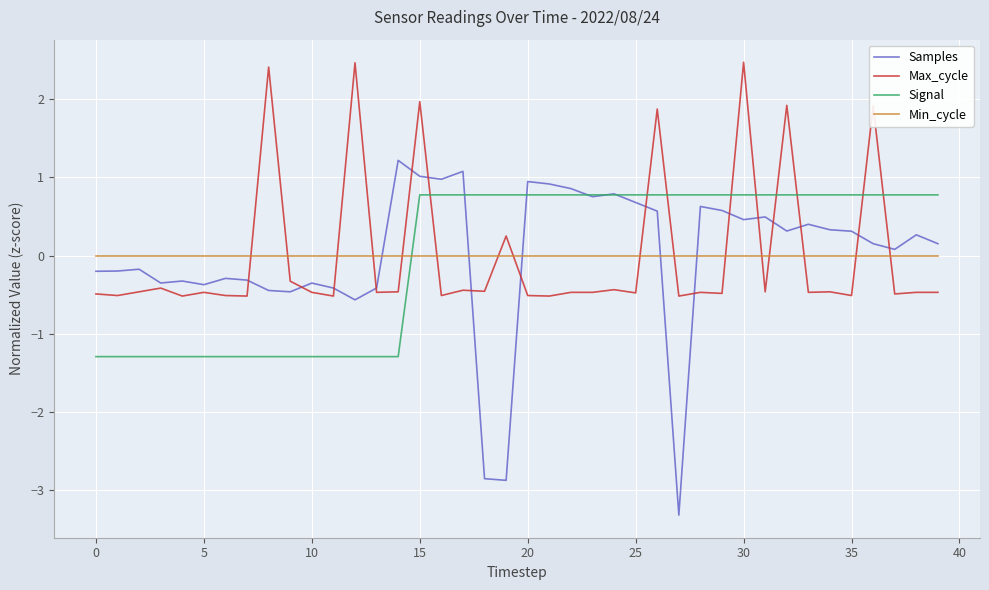

What is the lowest value of the Max_cycle series?

-0.5